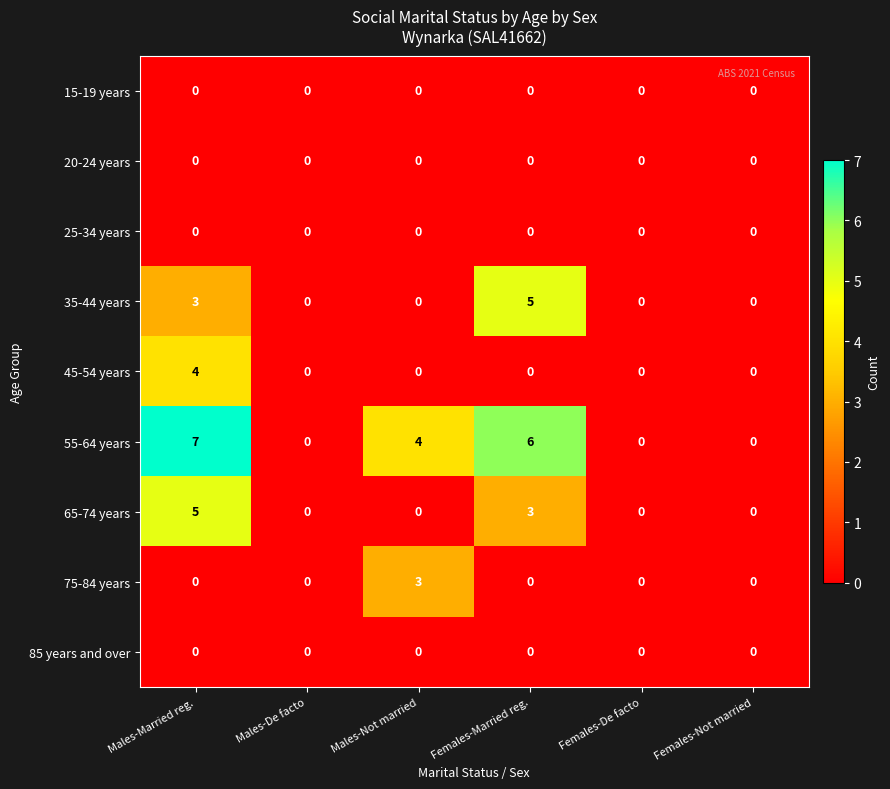

Which series changed the most between Males-De facto and Females-Married reg.?

55-64 years